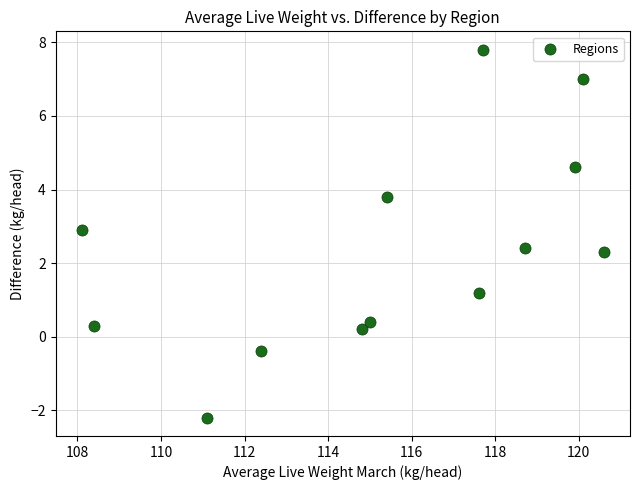

What is the range of X values (max minus min)?

12.5